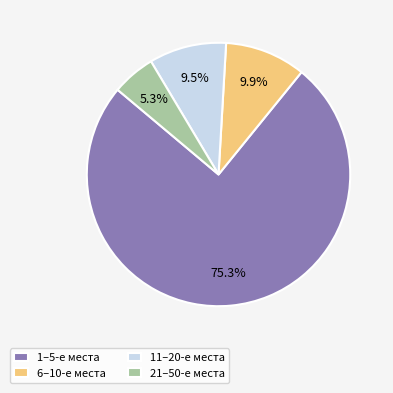

Is the sum of 11–20-е места and 21–50-е места greater than half?

No